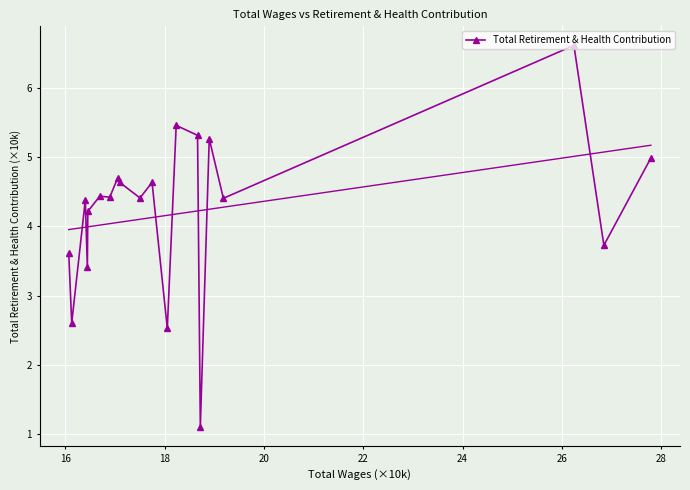

What is the average value?

4.2